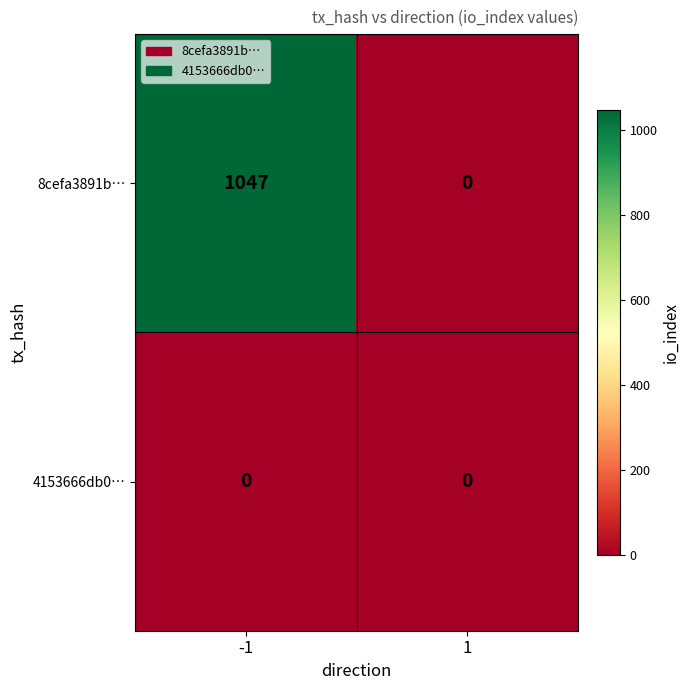

What is the maximum value shown in the chart?

1047